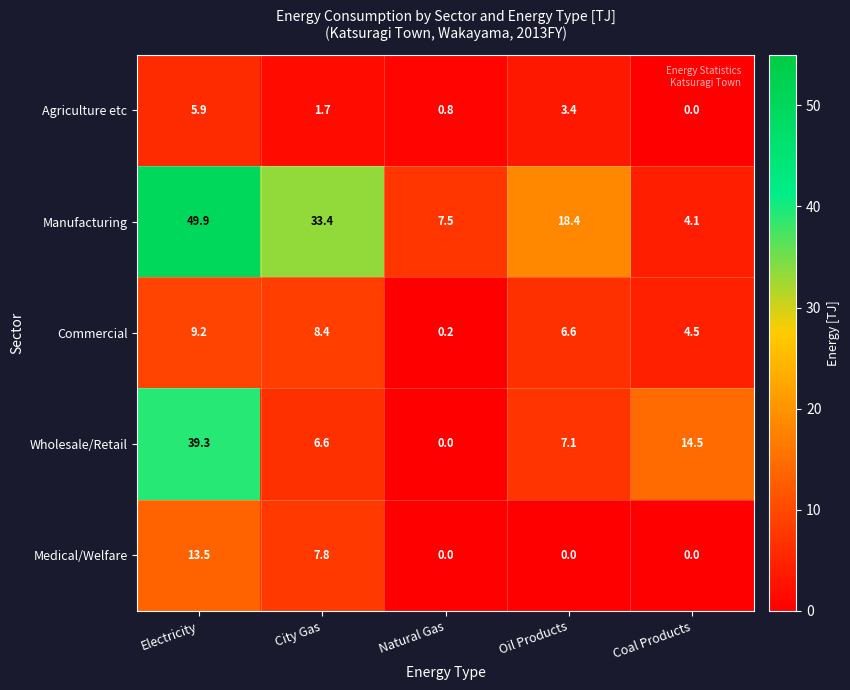

What is the total value across all series at Natural Gas?

8.5